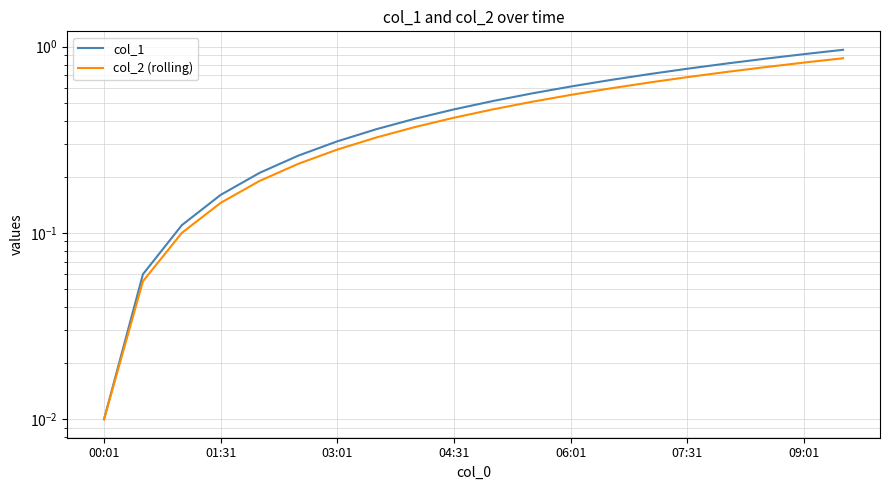

Is the value of col_2 (rolling) at 10 greater than the value of col_1 at 17?

No